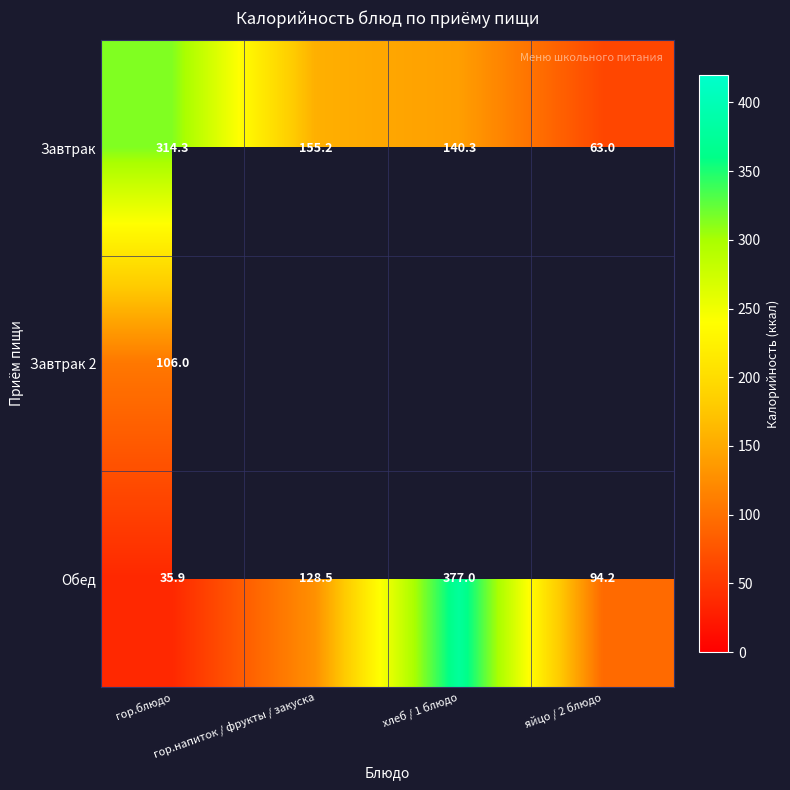

How many data points in Обед are above 128?

2